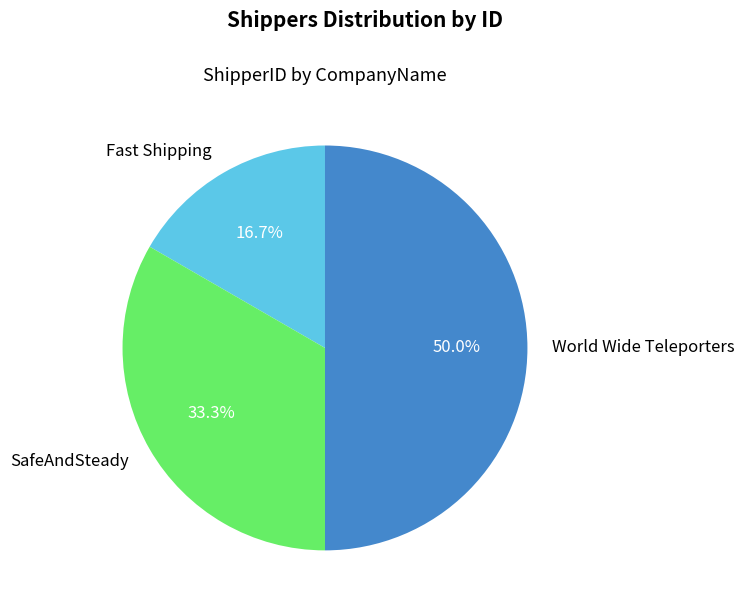

Does Fast Shipping represent more than half of the total?

No